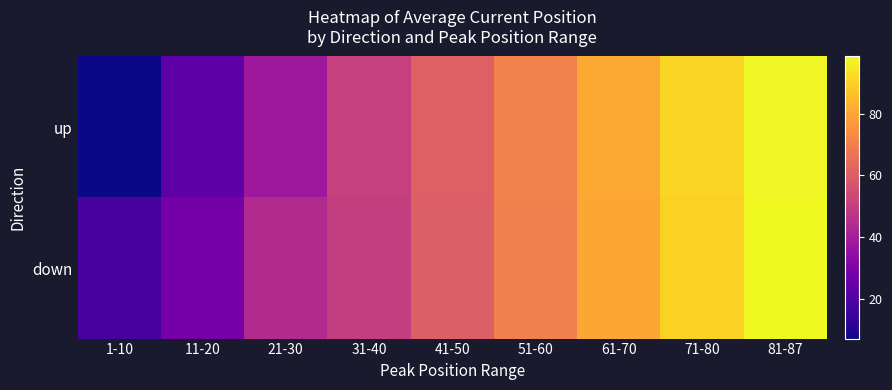

At how many categories does at least one series exceed 53?

5